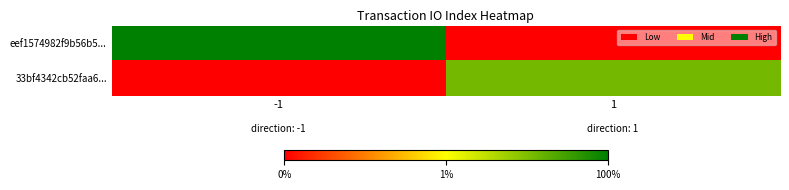

Reading right to left, transcribe all the data shown in this chart.

eef1574982f9b56b5...: 1=0	-1=22
33bf4342cb52faa6...: 1=17	-1=0